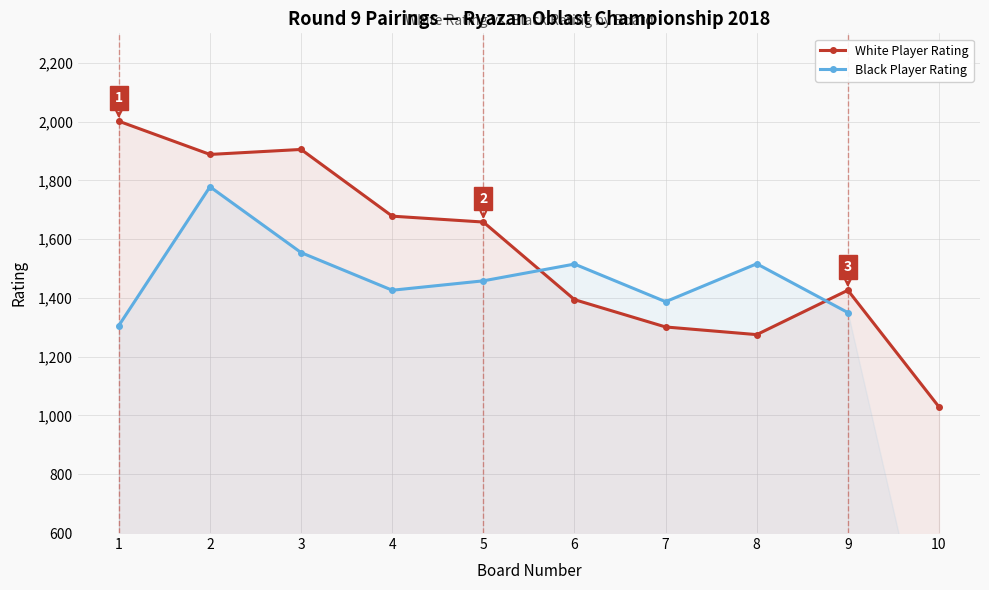

What is the value of the White Player Rating point at the 4th from the left?

1678